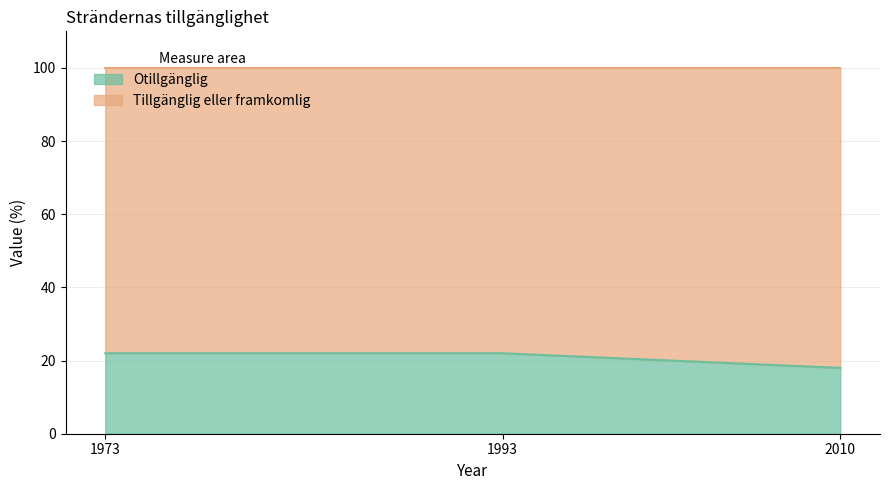

What is the maximum value for Otillgänglig?

22